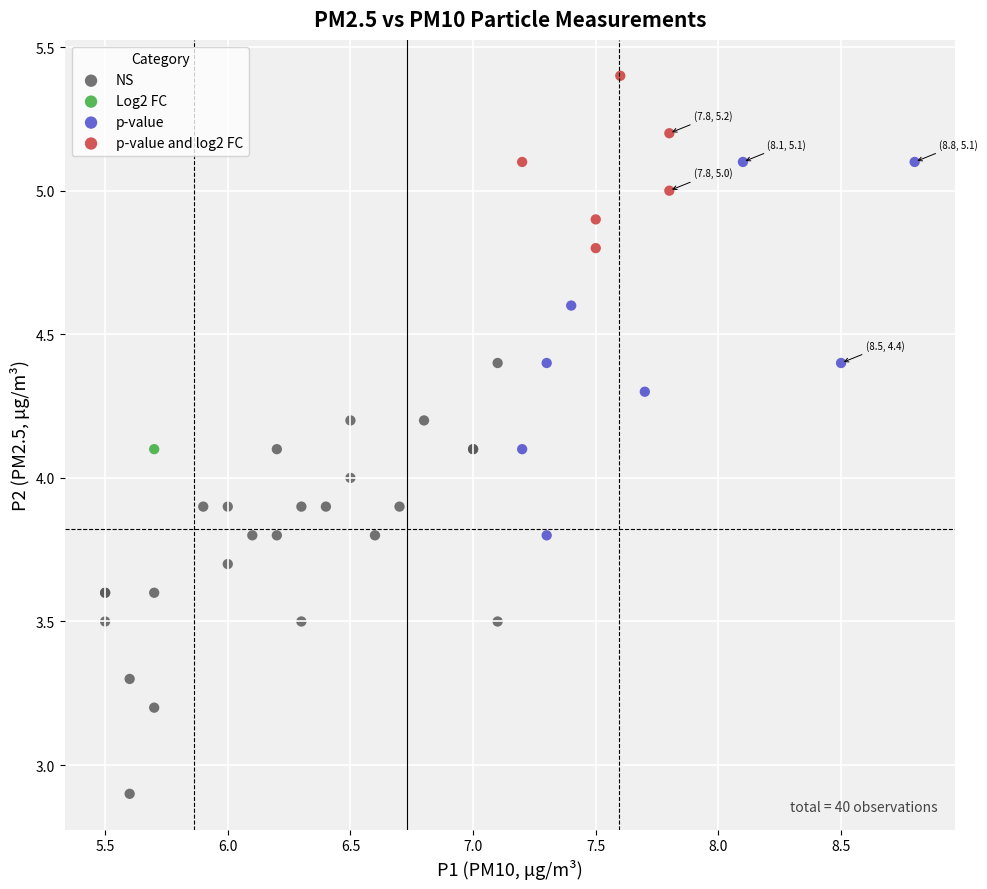

Which series reaches the maximum Y coordinate?

p-value and log2 FC